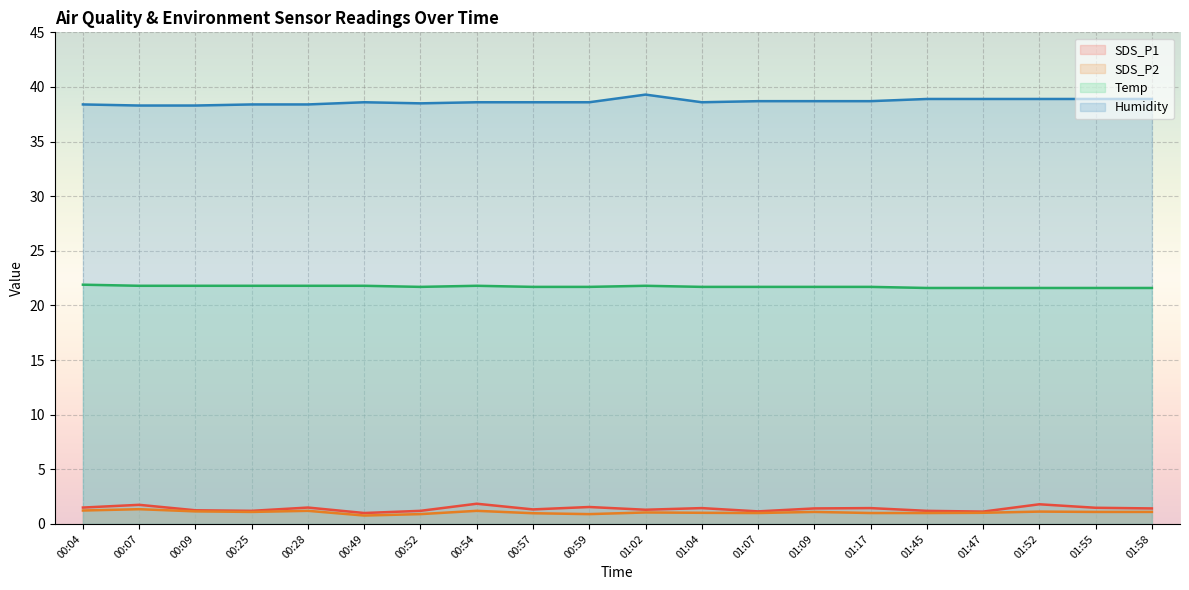

Which series has the widest spread of values?

Humidity